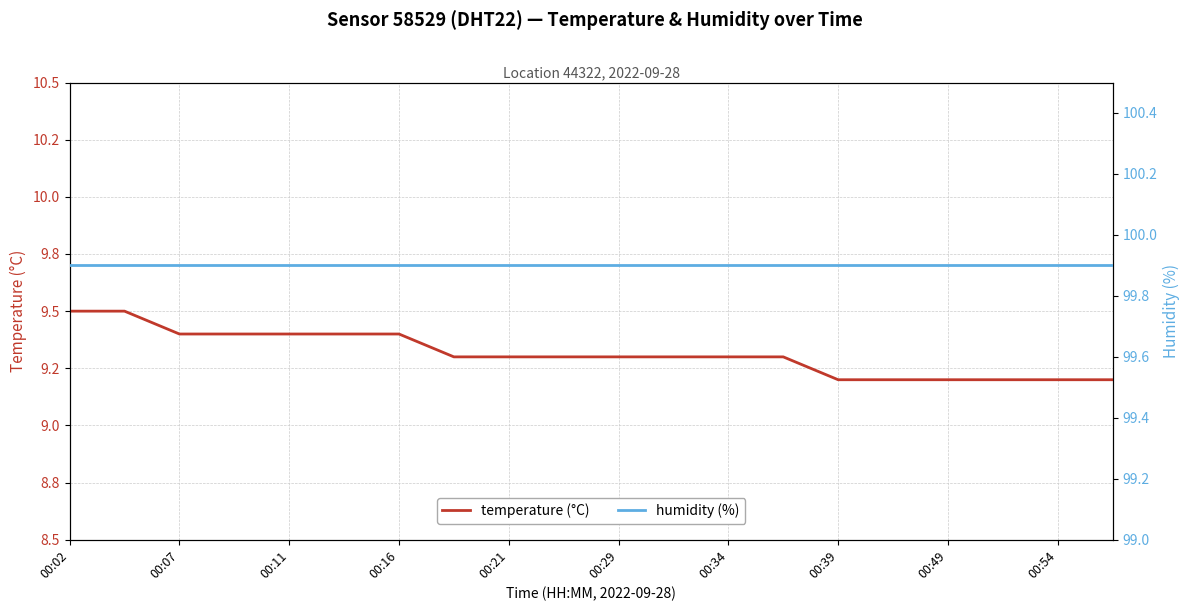

Read the humidity (%) value at 00:11.

99.9